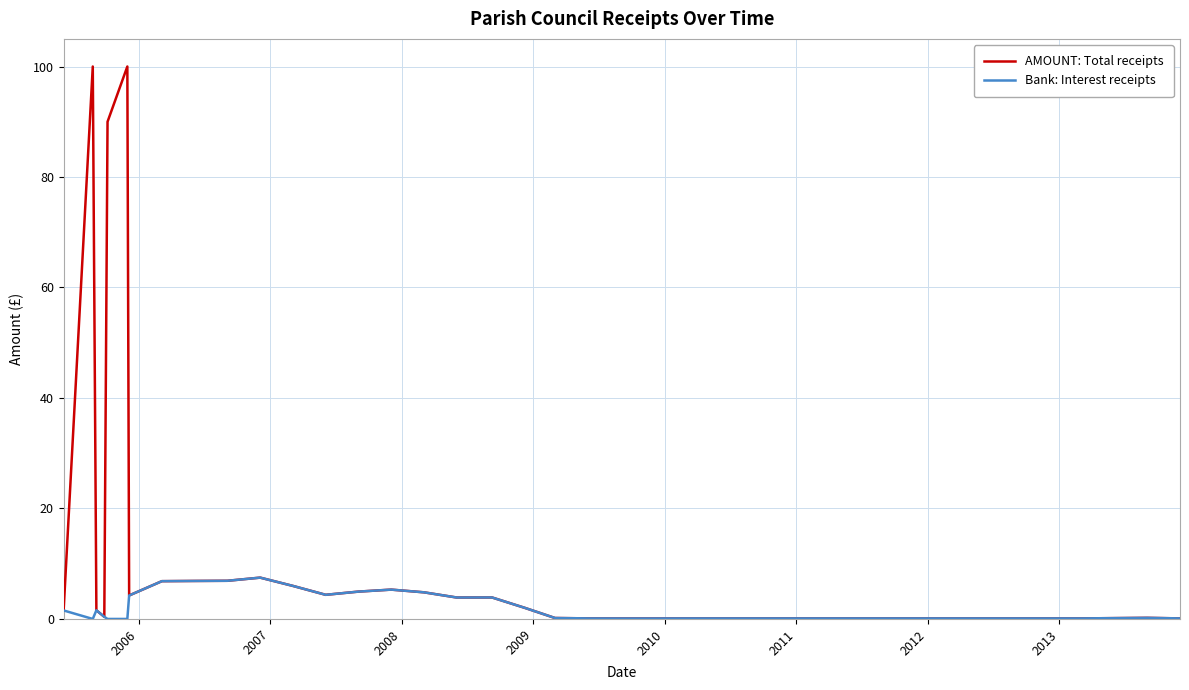

Which series has the widest spread of values?

AMOUNT: Total receipts